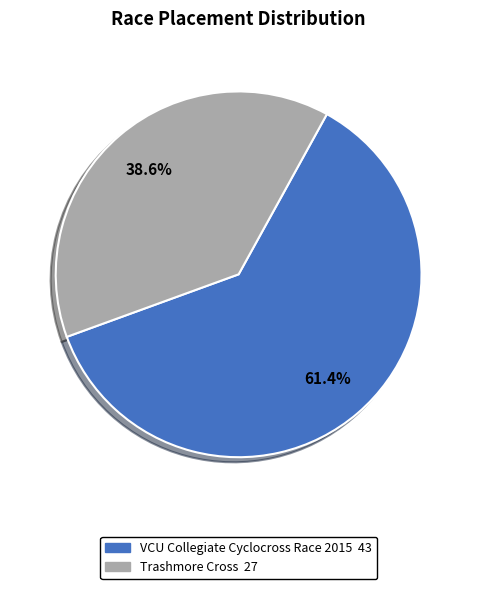

Which category has the biggest portion of the pie?

VCU Collegiate Cyclocross Race 2015